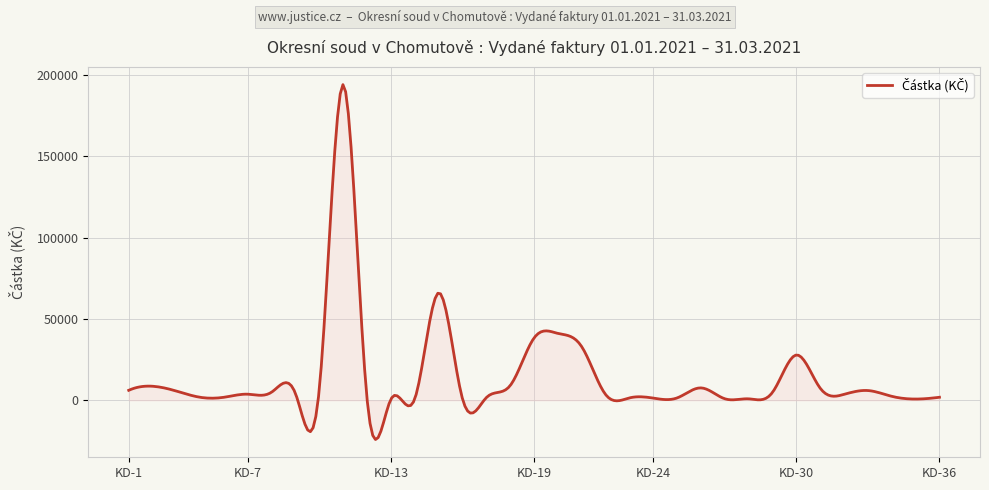

What is the minimum value shown in the chart?

-24134.7